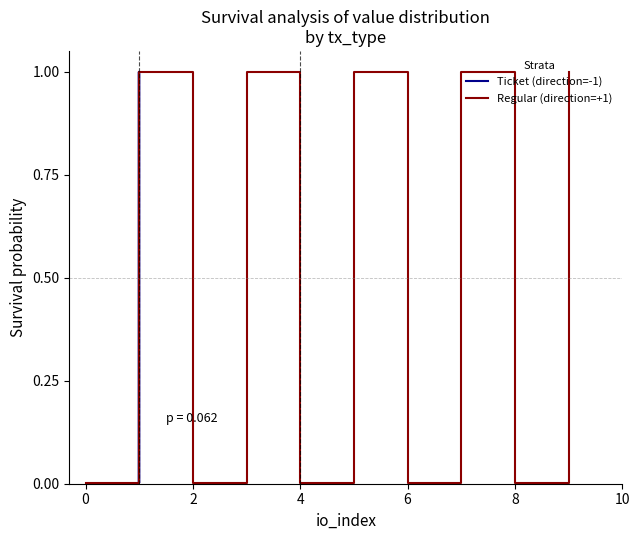

How many data points does each series have?

10